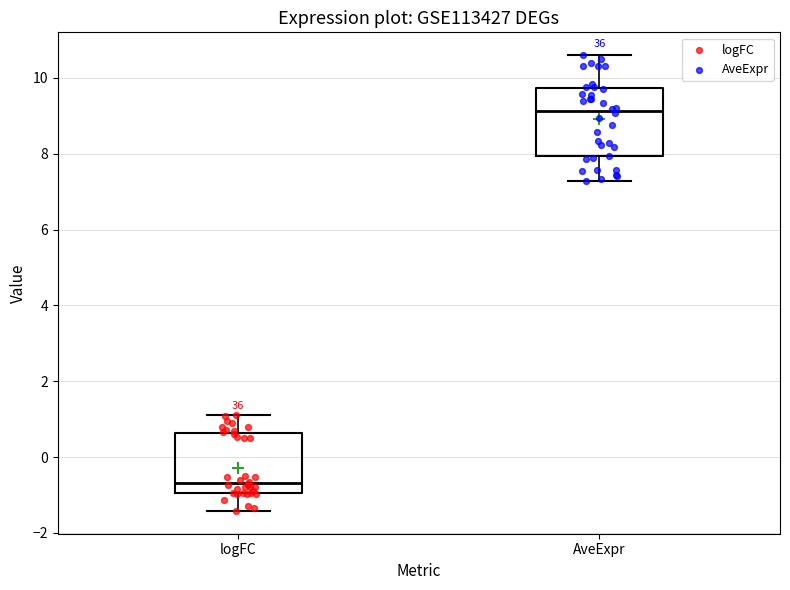

Reading left to right, transcribe this box plot: for each box, give where its median line is, the range the box spans, and where its two whiskers end, as read against the y-axis. The values are not printed on the chart, so give them approximately, as read against the axis.

logFC: median -0.6, box -1.0 to 0.6, whiskers -1.4 to 1.2
AveExpr: median 9.2, box 8.0 to 9.8, whiskers 7.2 to 10.6